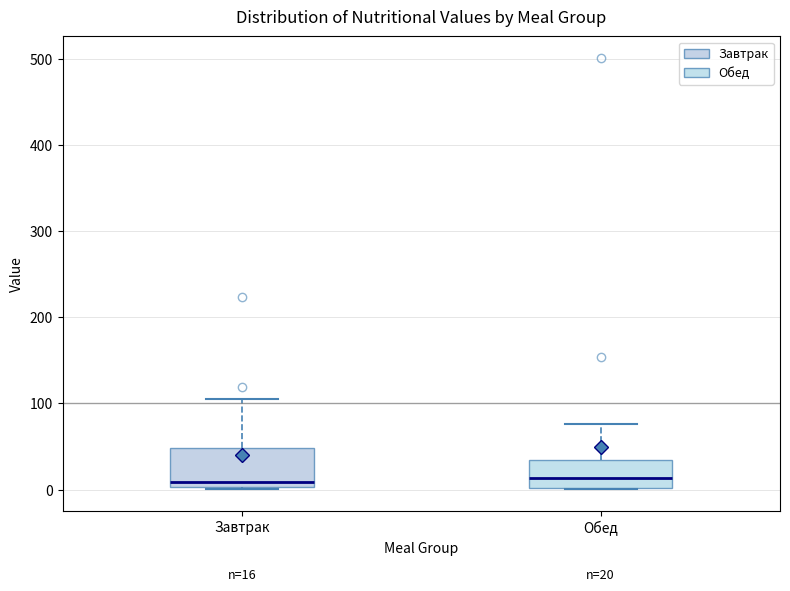

Comparing the boxes themselves (not the whiskers), which one is the tallest?

Завтрак